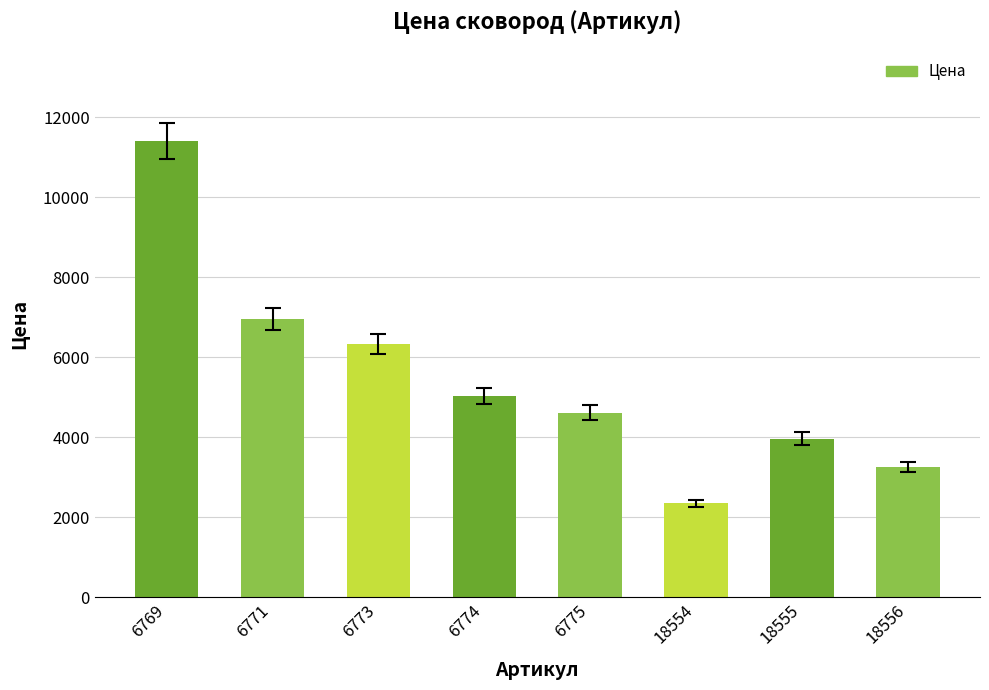

How many categories are shown in the chart?

8